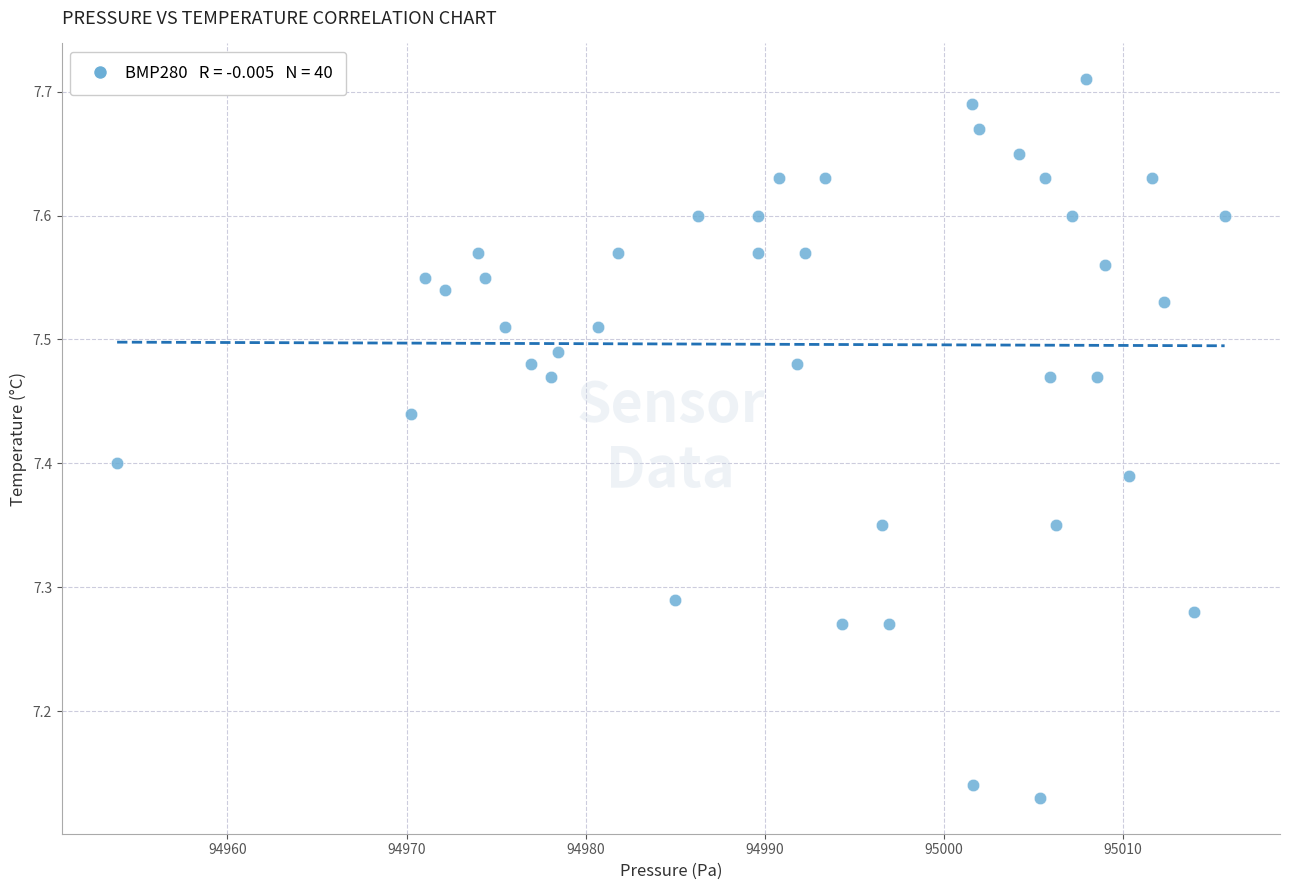

What is the range of X values (max minus min)?

61.8